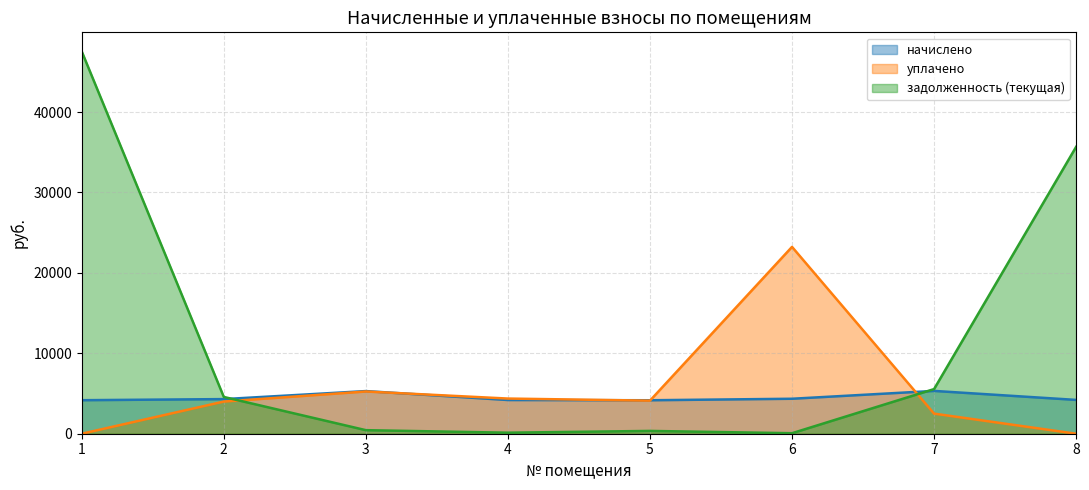

How many lines are shown in the chart?

3